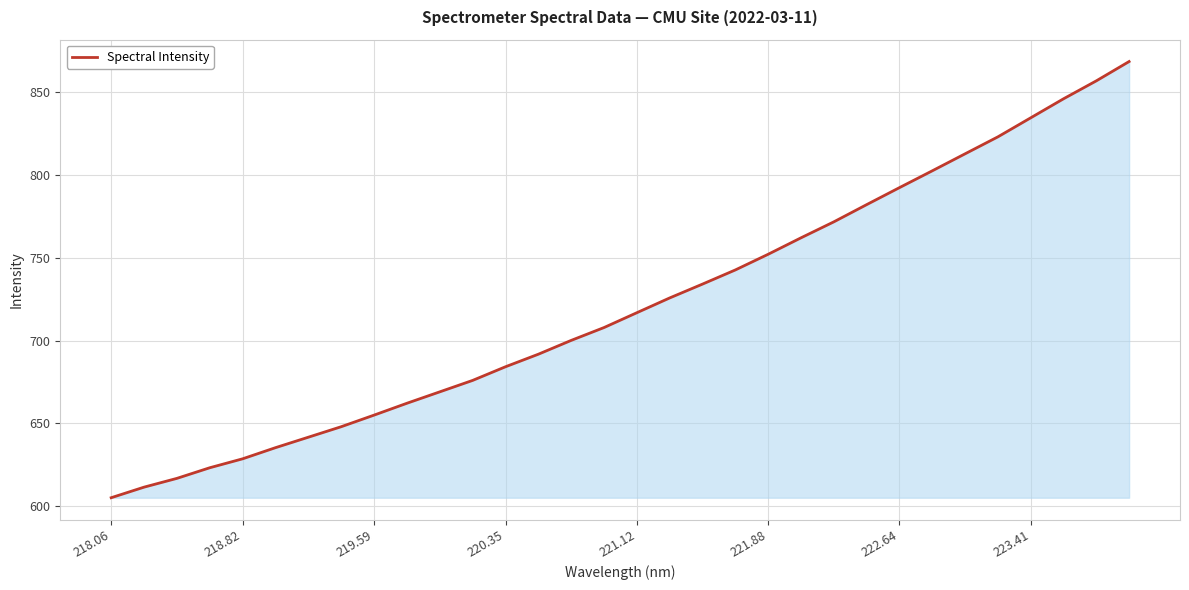

What is the difference between the maximum and minimum values?

263.2